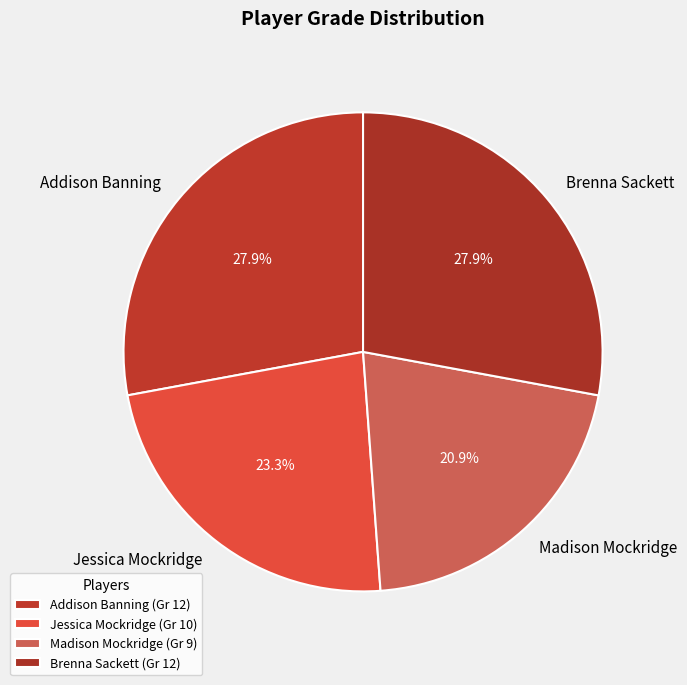

To the nearest percent, what is the average slice percentage?

25%